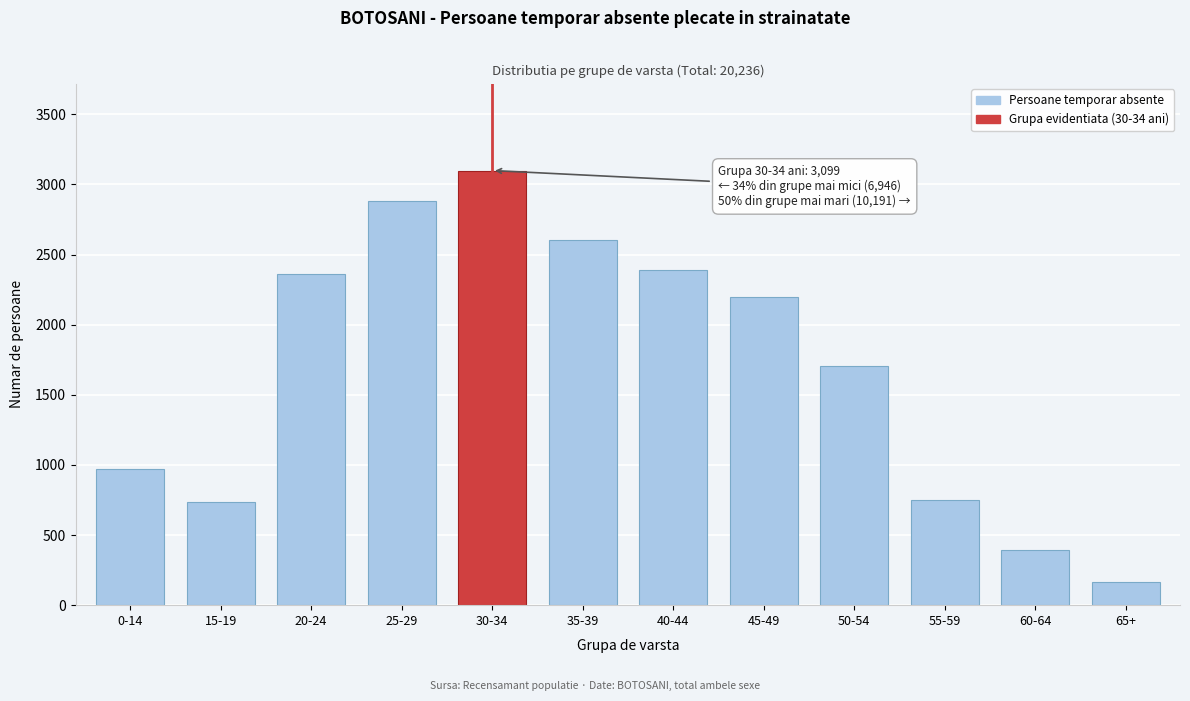

Reading left to right, list all the values displayed in this chart.

970	732	2359	2885	3099	2601	2389	2195	1702	749	390	165